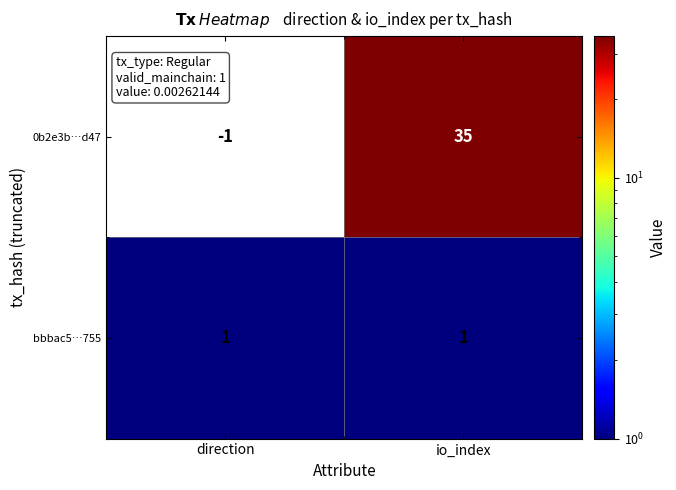

Reading right to left, list all the values displayed in this chart.

0b2e3b…d47: 35	-1
bbbac5…755: 1	1